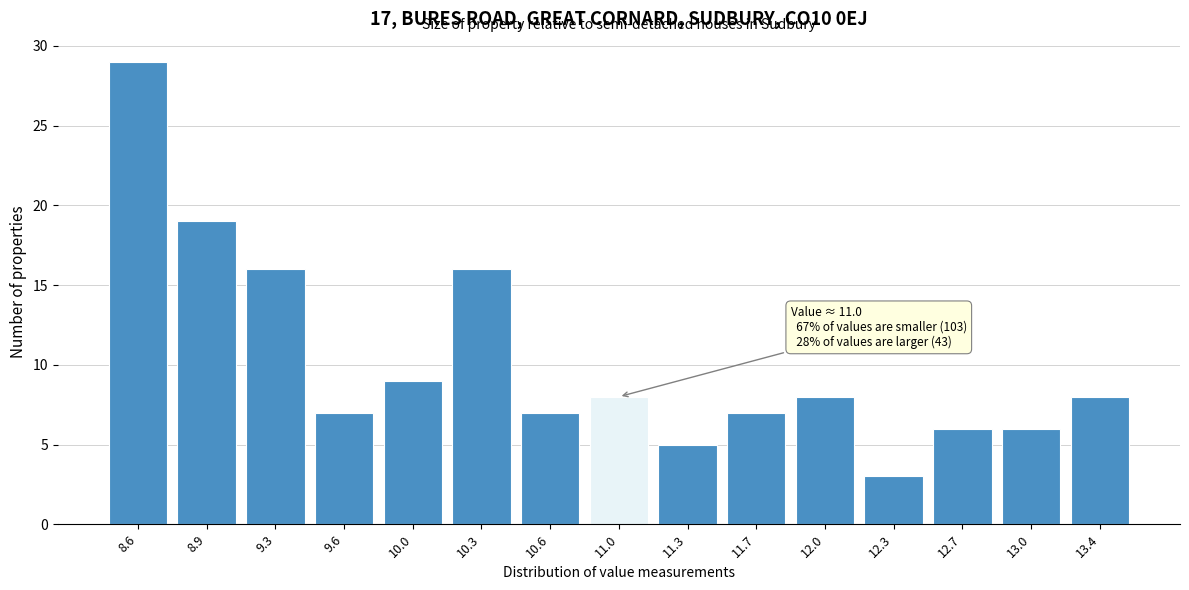

Reading left to right, extract all data points from this chart.

8.6=29	8.9=19	9.3=16	9.6=7	10.0=9	10.3=16	10.6=7	11.0=8	11.3=5	11.7=7	12.0=8	12.3=3	12.7=6	13.0=6	13.4=8